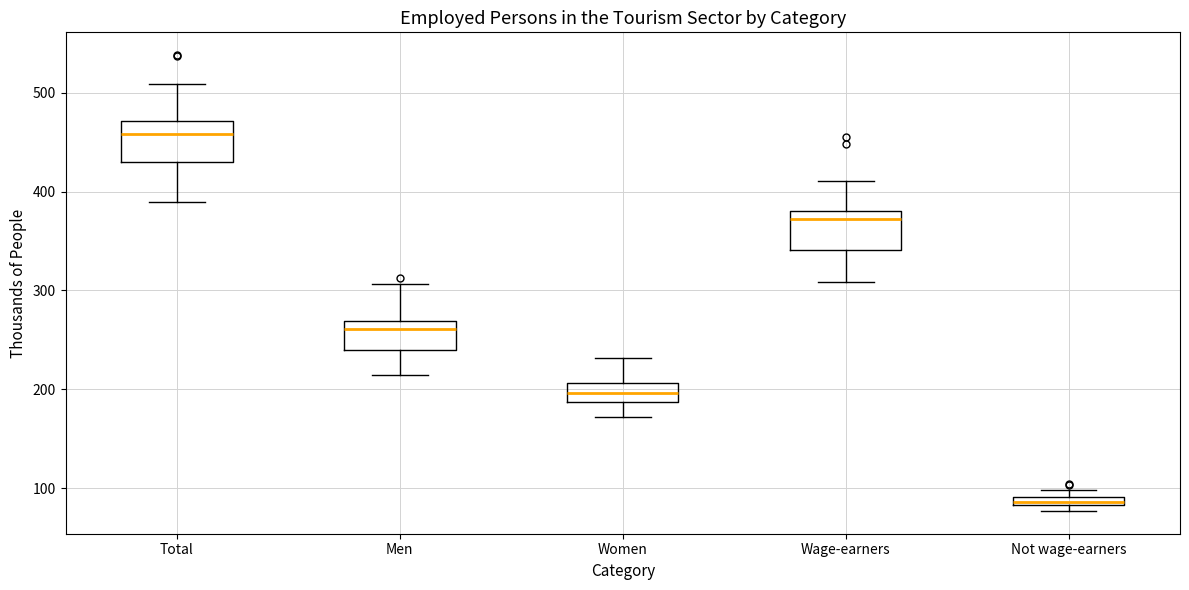

Where does the upper whisker of the box for Total end on the y-axis? The values are not printed on the chart, so give them approximately, as read against the axis.

510